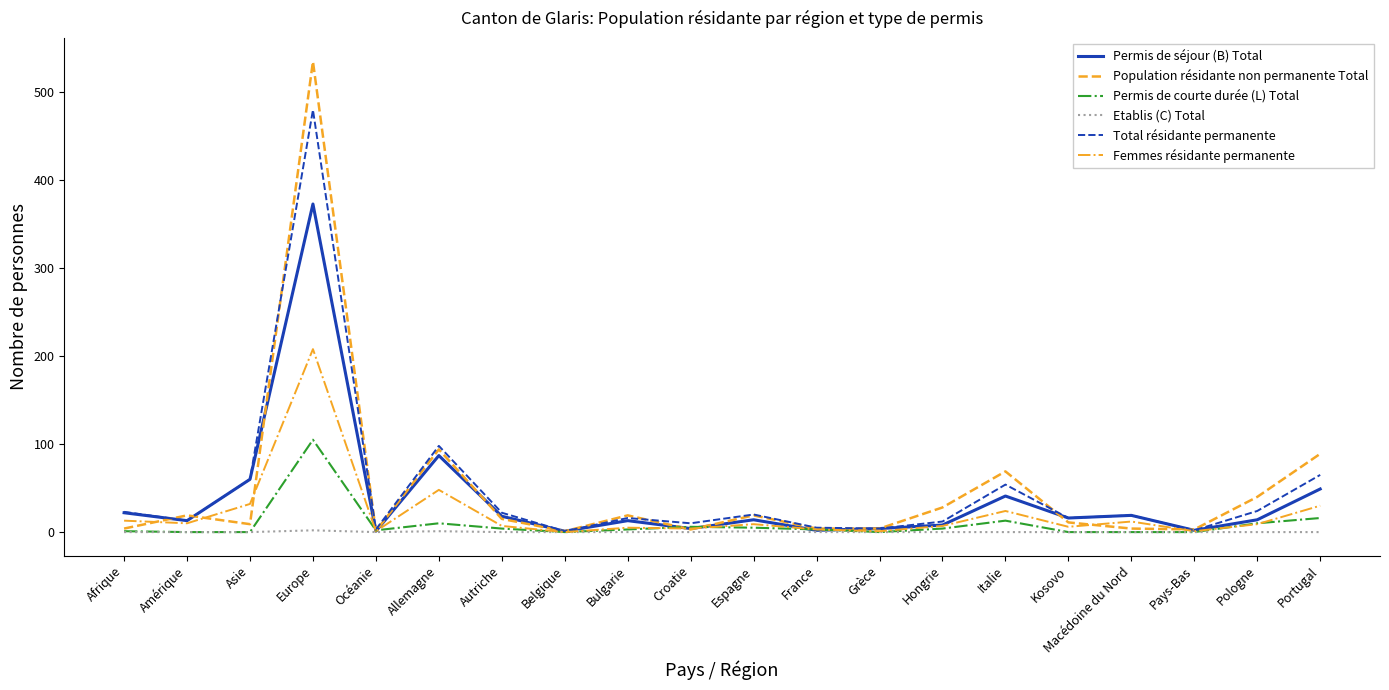

What is the total value across all series at Portugal?

249